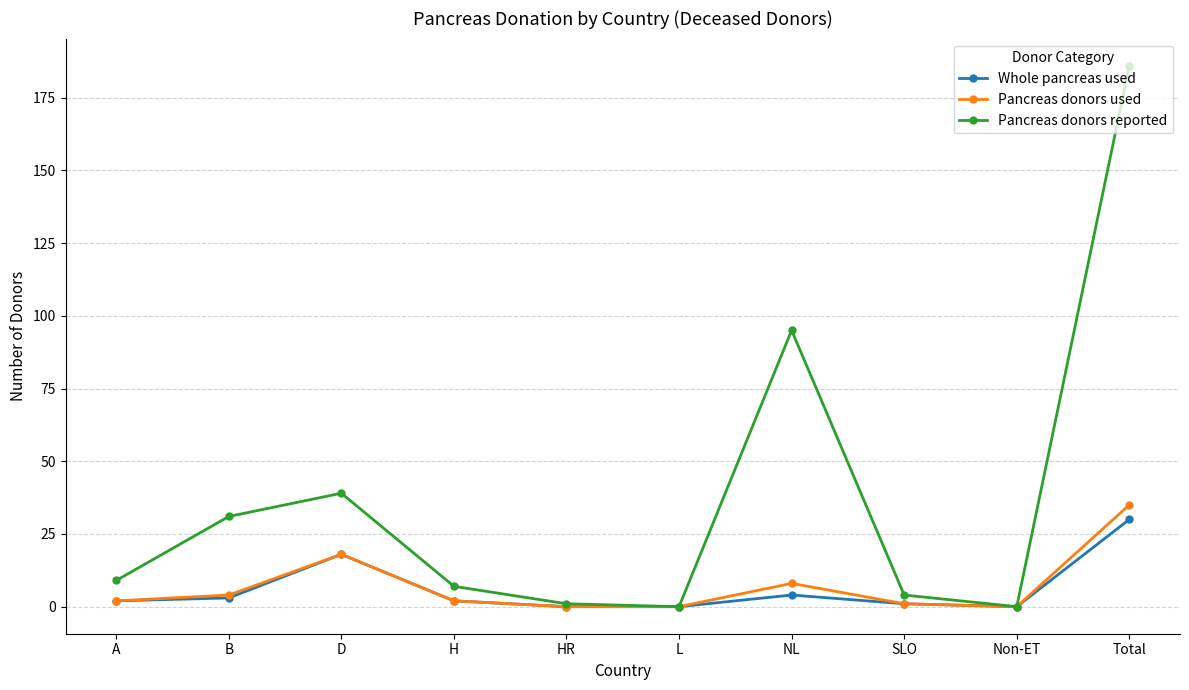

The value of Pancreas donors reported at L is -76. True or false?

False